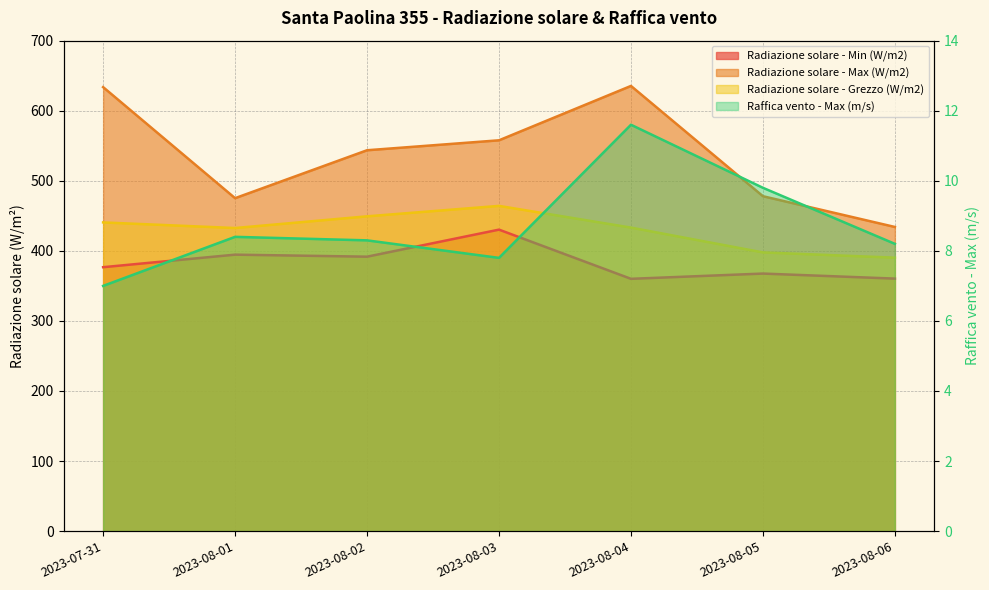

True or false: Radiazione solare - Grezzo (W/m2) has more than 0 interior local peaks.

True